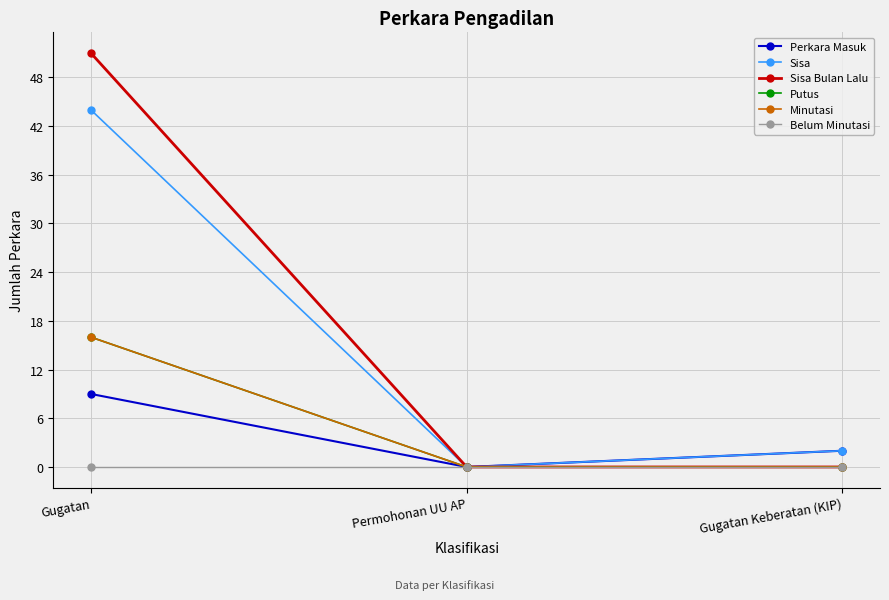

Is this an area chart (filled region under the line)?

No